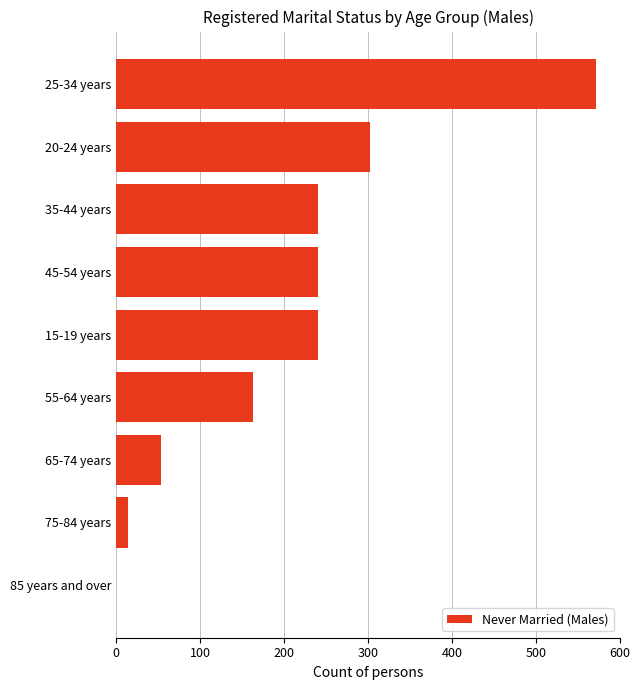

Which has a higher value, 15-19 years or 75-84 years?

15-19 years